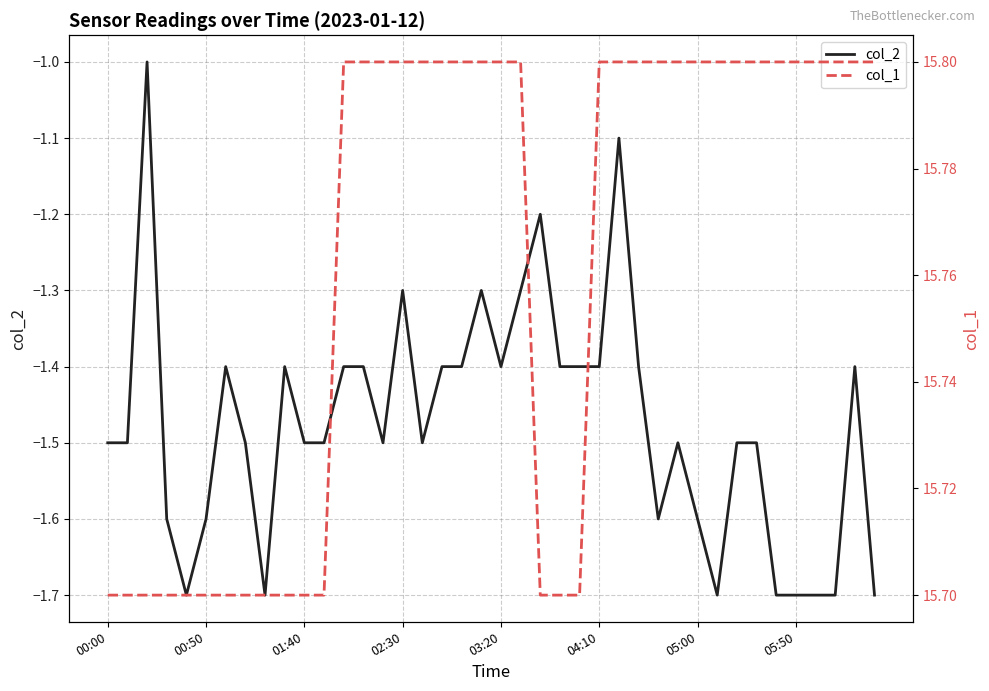

What is the highest value of the col_2 series?

-1.0